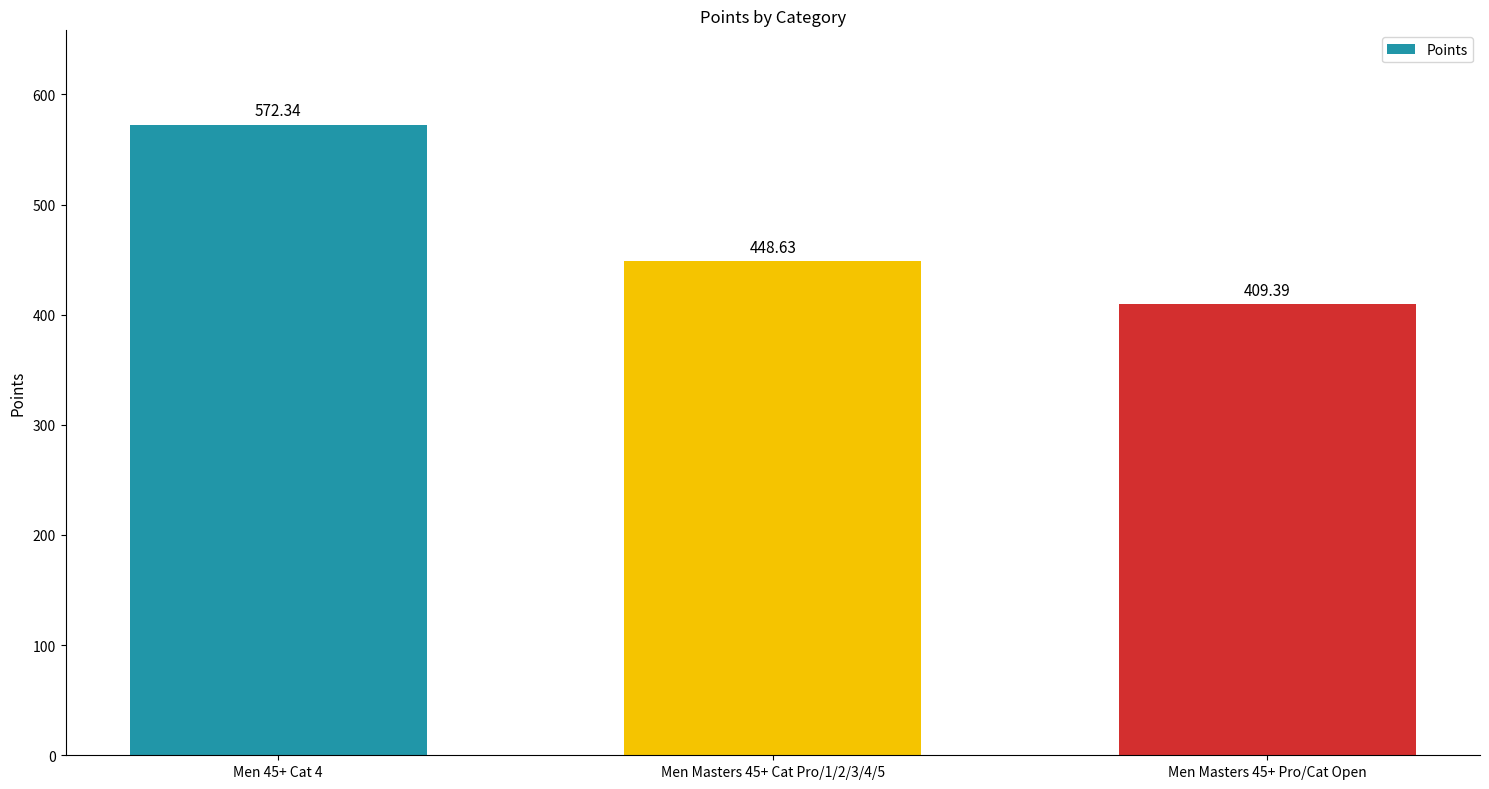

Count the number of values greater than 448.

2